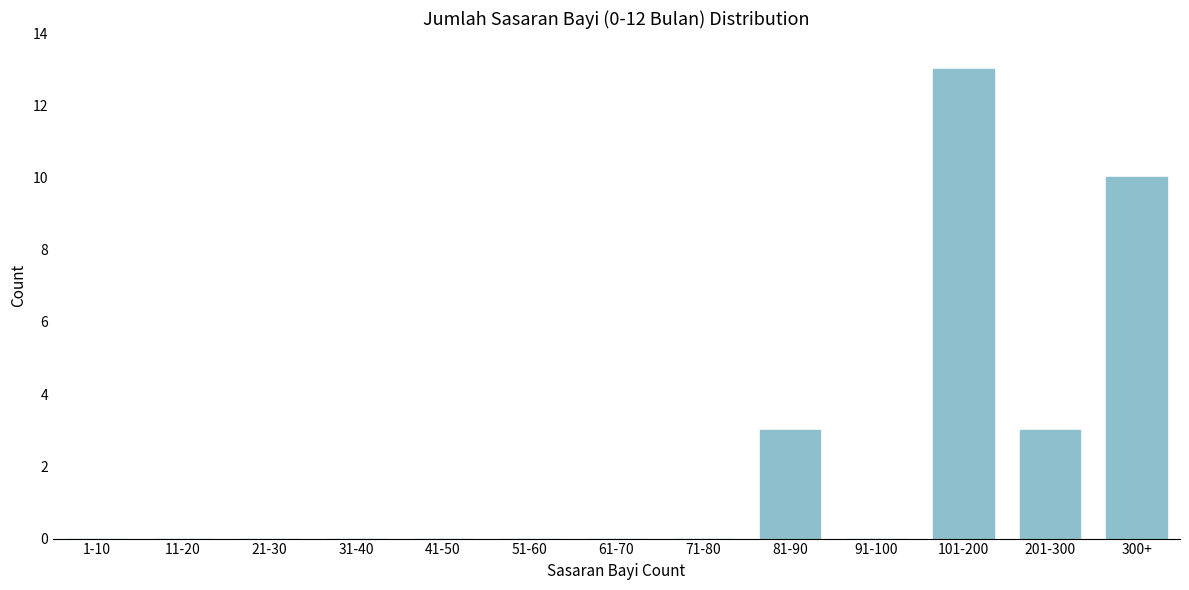

Reading right to left, what are all the values shown in this chart?

300+=10	201-300=3	101-200=13	91-100=0	81-90=3	71-80=0	61-70=0	51-60=0	41-50=0	31-40=0	21-30=0	11-20=0	1-10=0